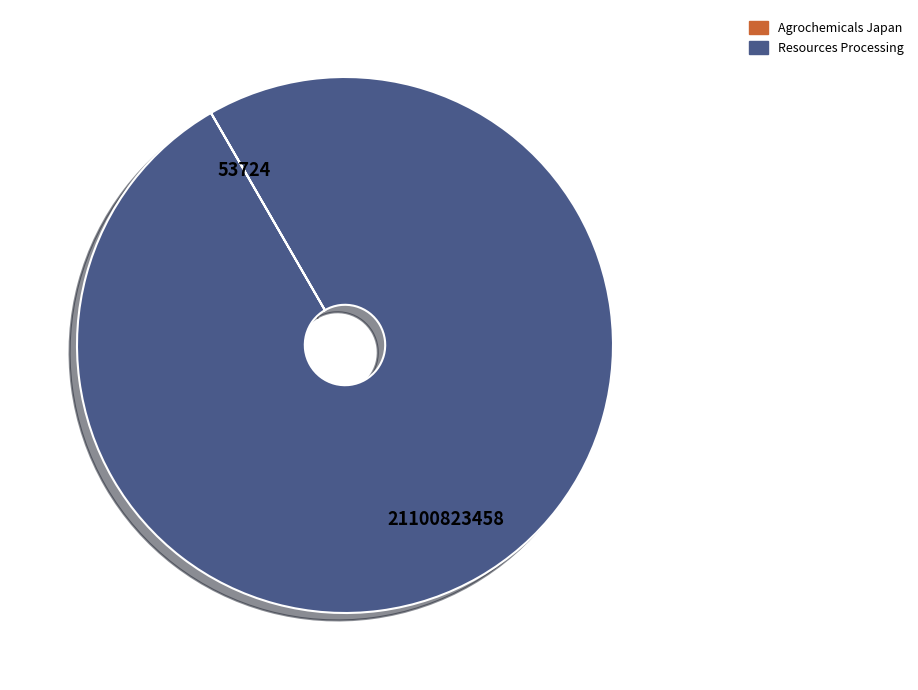

Which category has the biggest portion of the pie?

Resources Processing